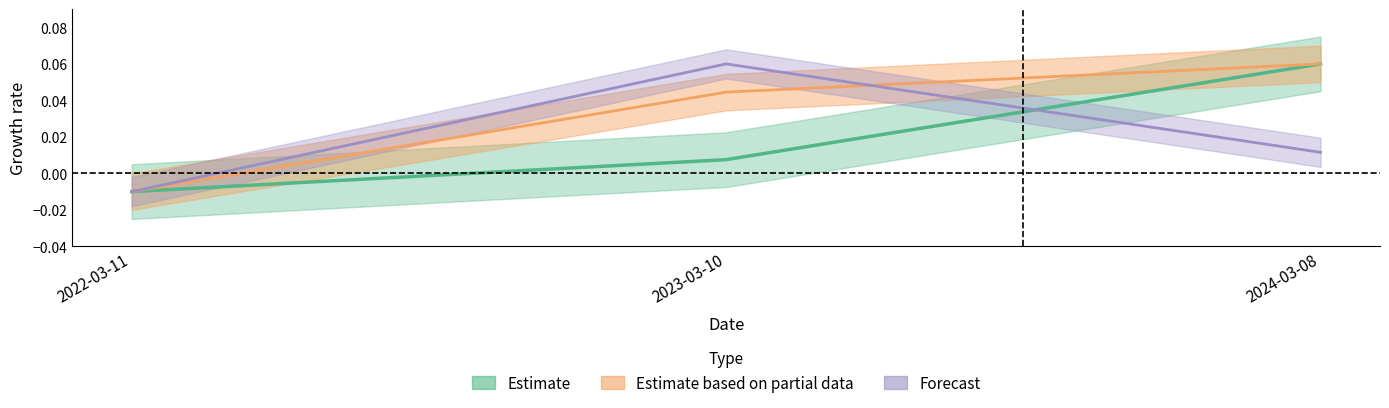

How many categories are shown in the chart?

3